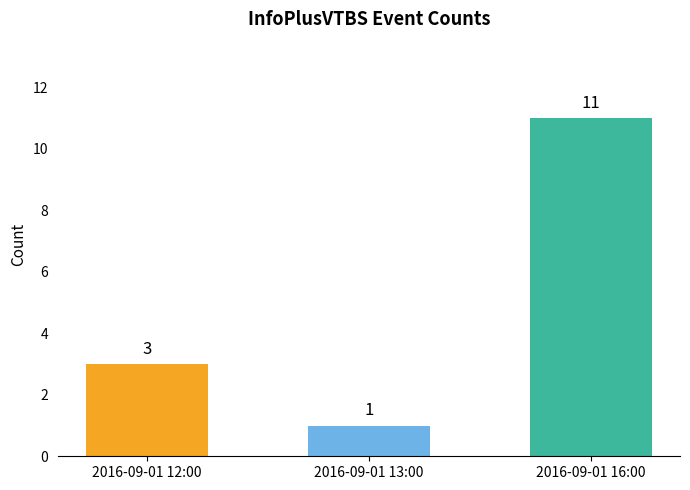

How many values are between 1 and 11?

3